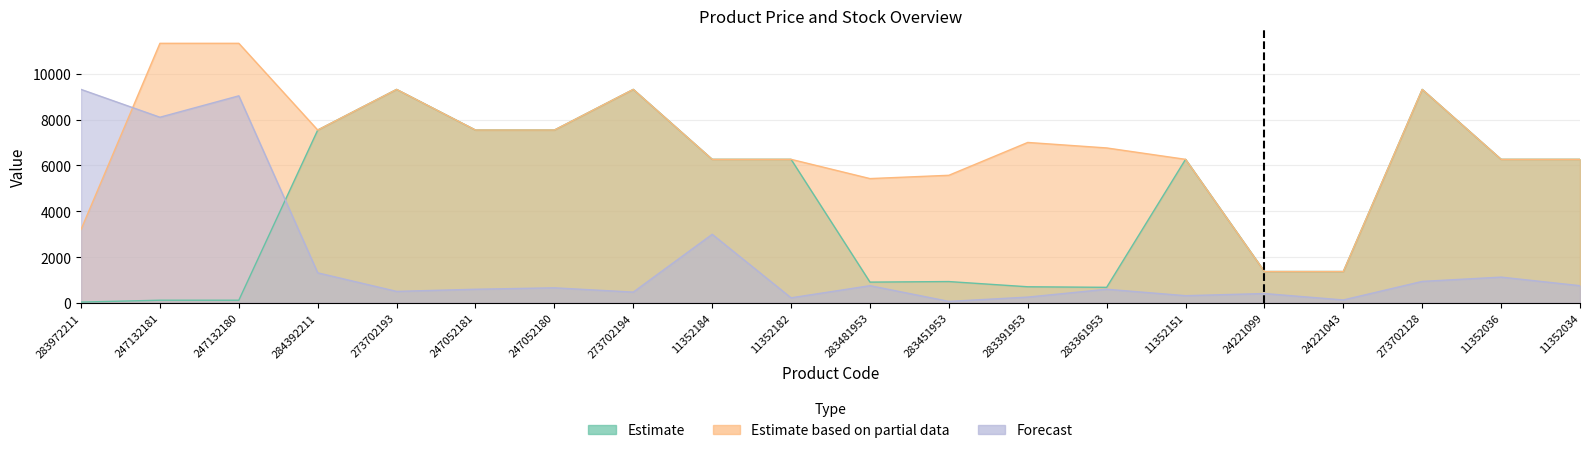

What is the highest value of the Estimate series?

9321.4